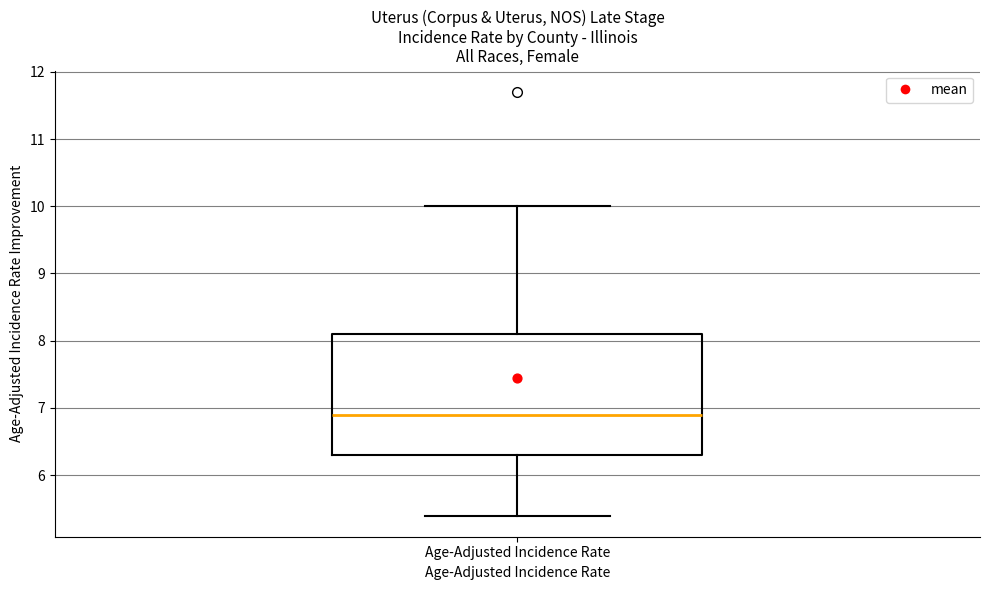

Where is the upper edge of the box for Age-Adjusted Incidence Rate on the y-axis? The values are not printed on the chart, so give them approximately, as read against the axis.

8.1